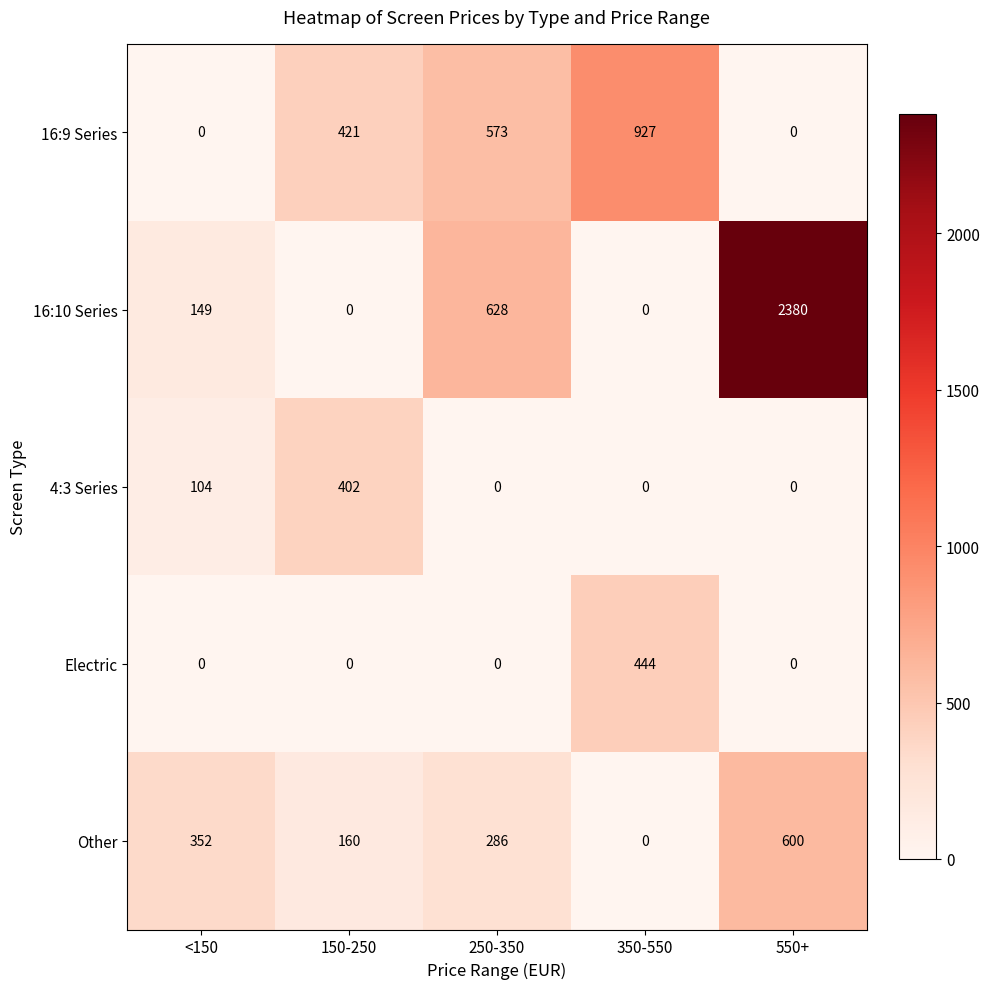

What is the difference between the highest and lowest values at 550+?

2380